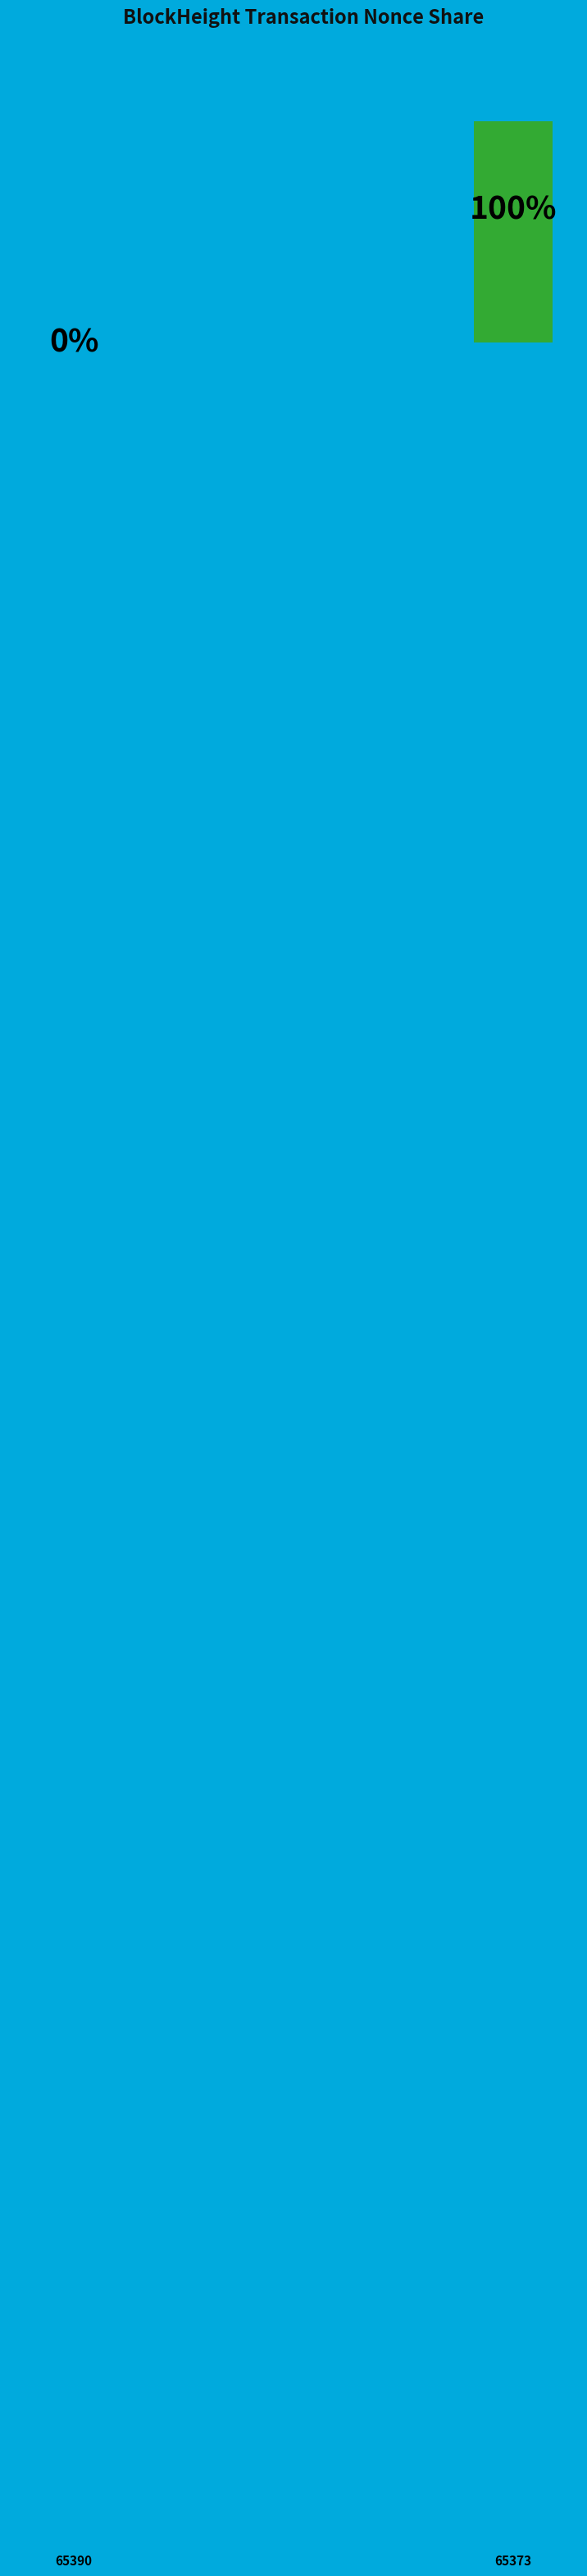

To the nearest percent, what is the difference between the largest and smallest slice percentages?

100%